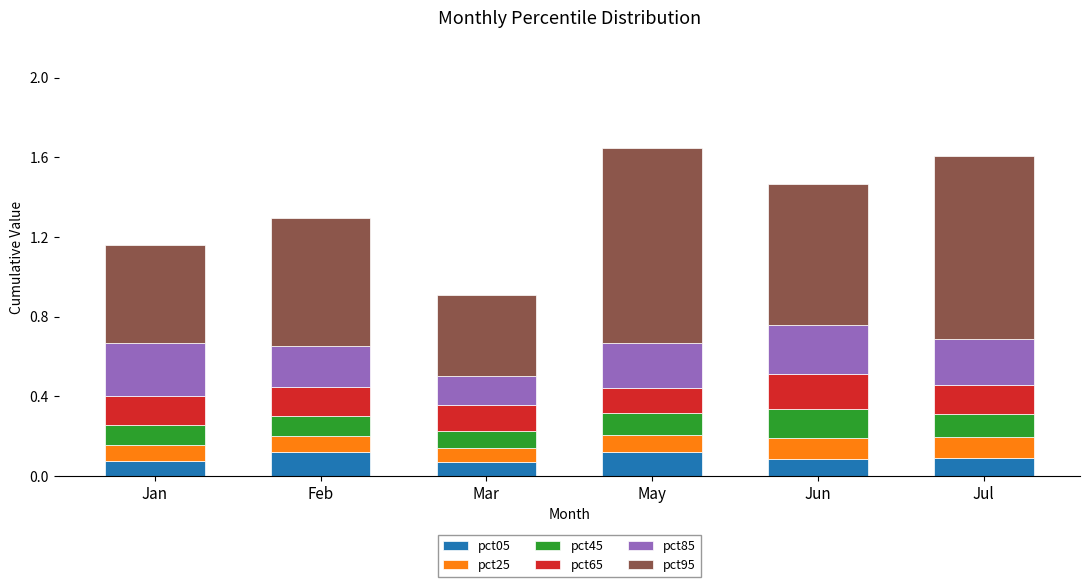

Is it true that pct05 equals 0.1 at Mar?

True